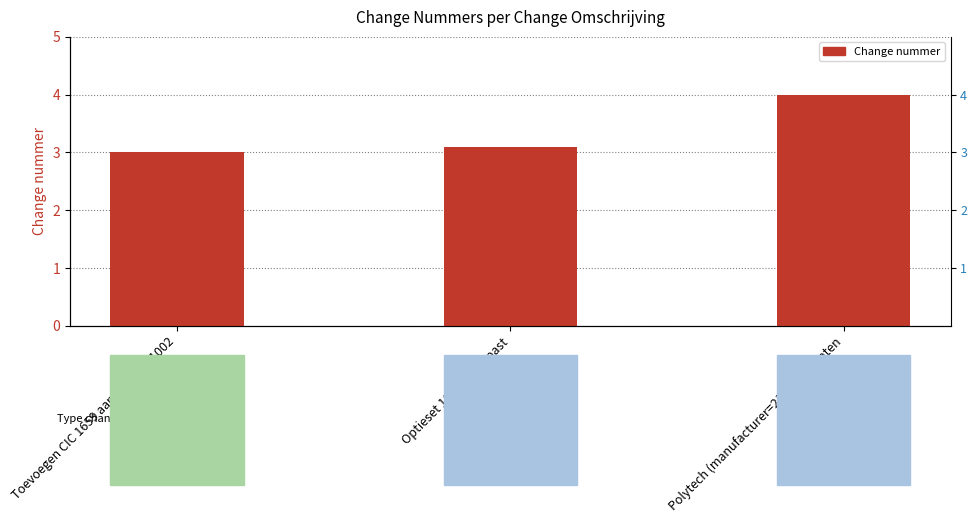

What is the smallest value displayed?

3.0